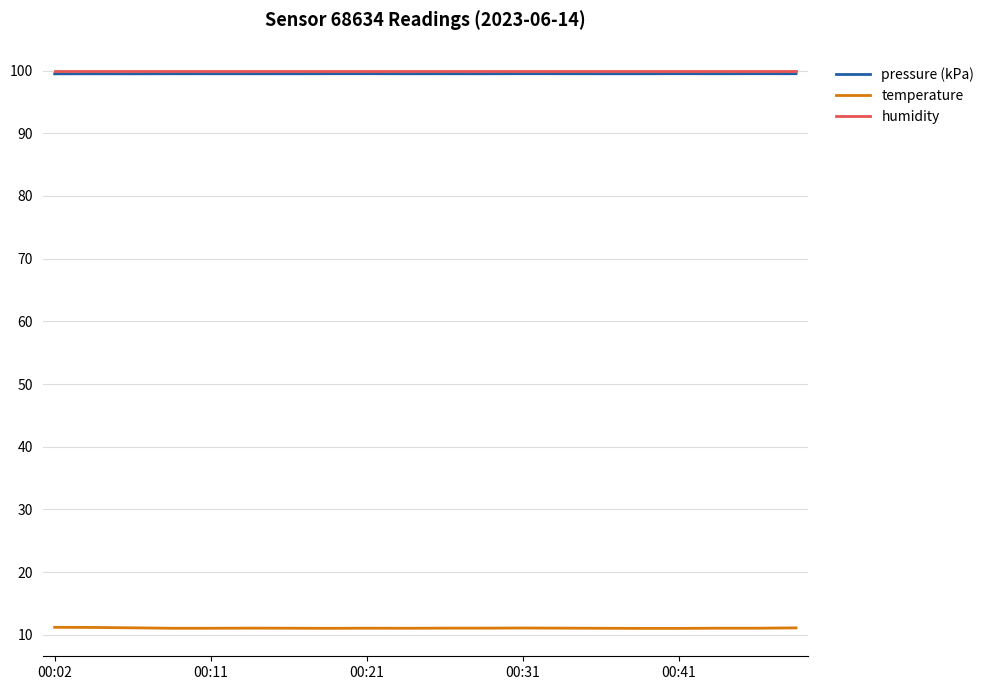

What is the maximum value for pressure (kPa)?

99.5